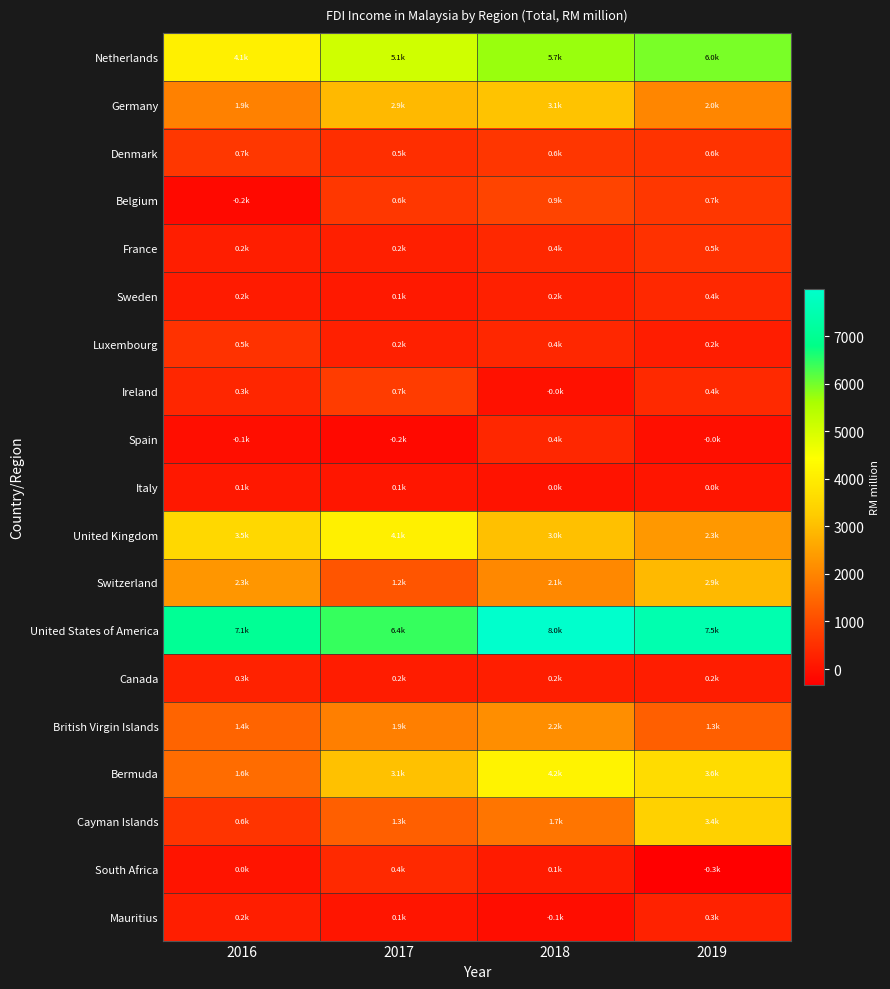

What is the spread (max minus min) of values at 2018?

8079.9